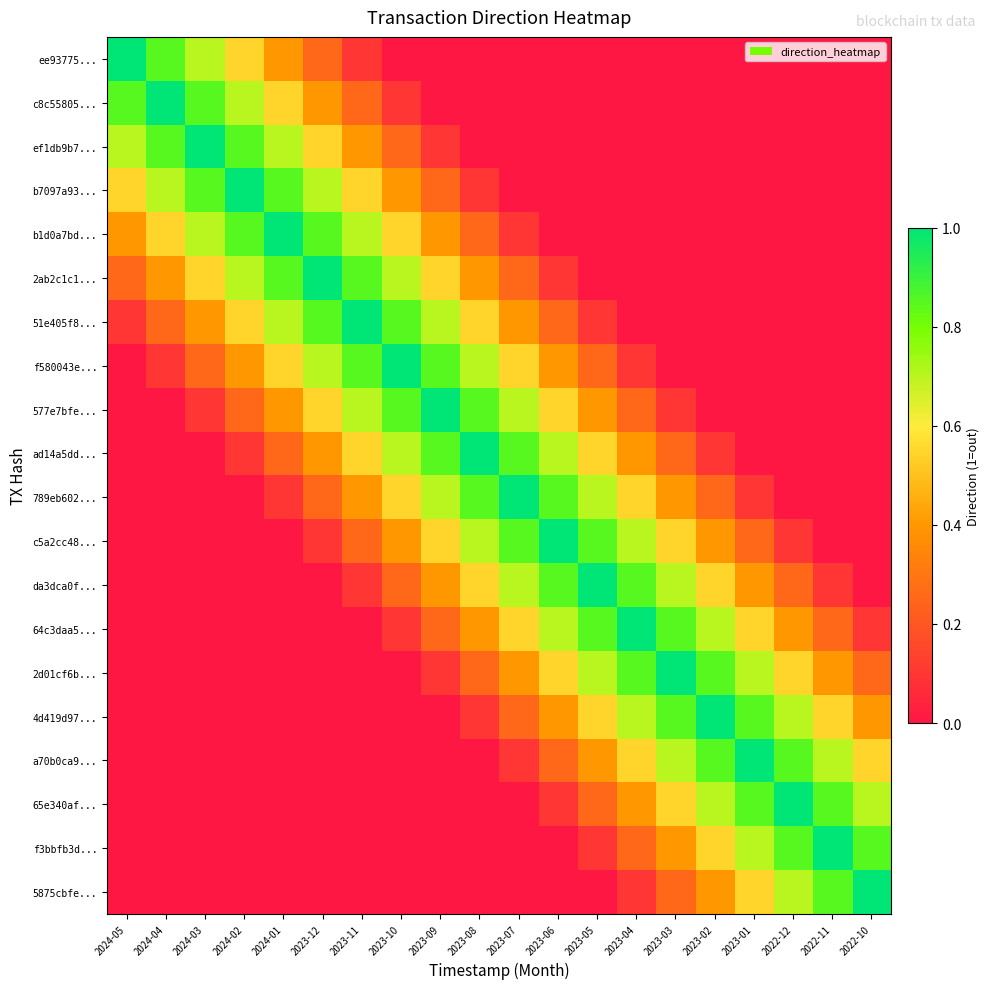

Which series has the widest spread of values?

ee93775...